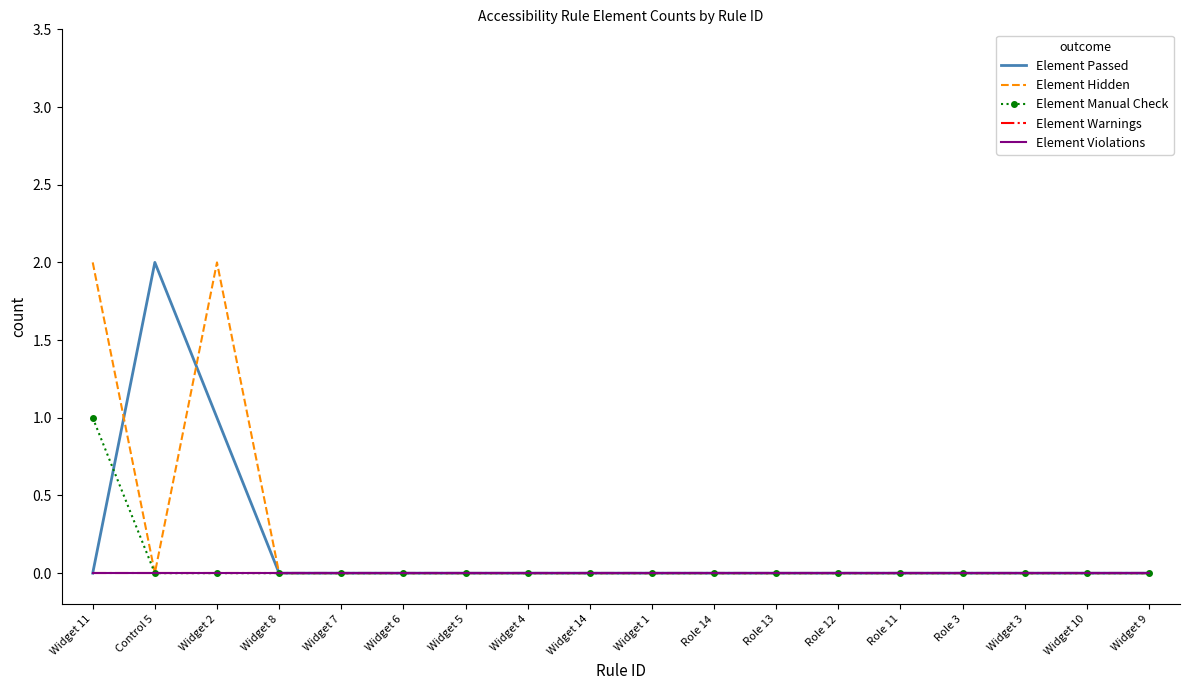

Between Widget 8 and Widget 6, which series saw the biggest shift?

Element Passed